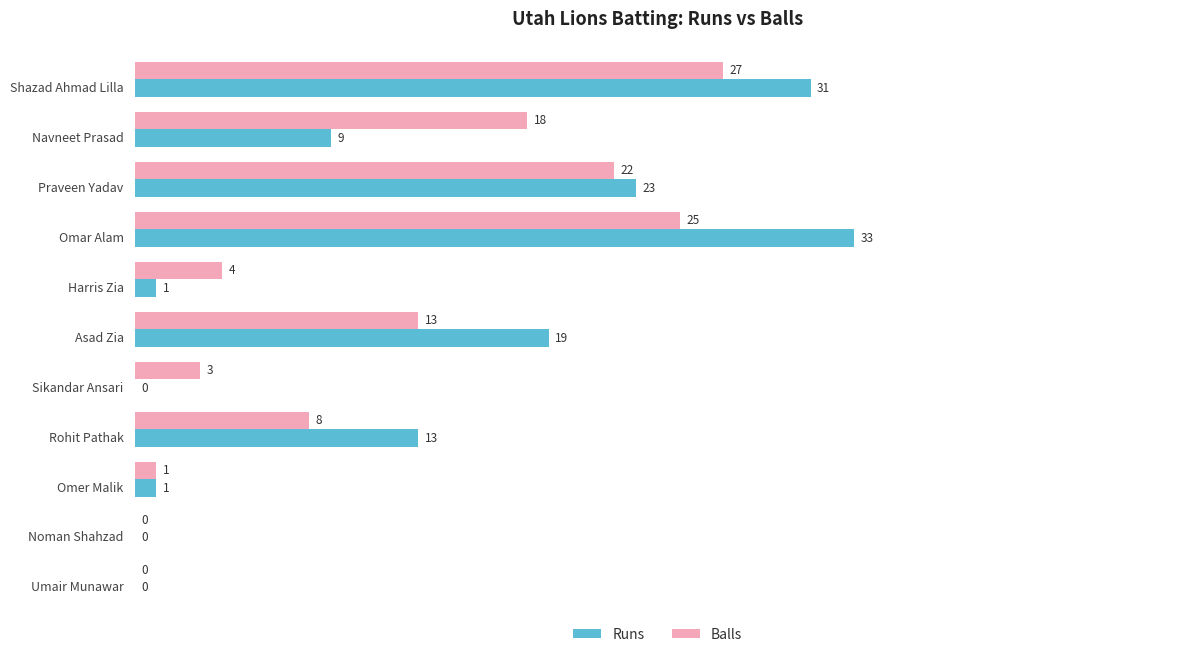

What is the maximum value for Balls?

27